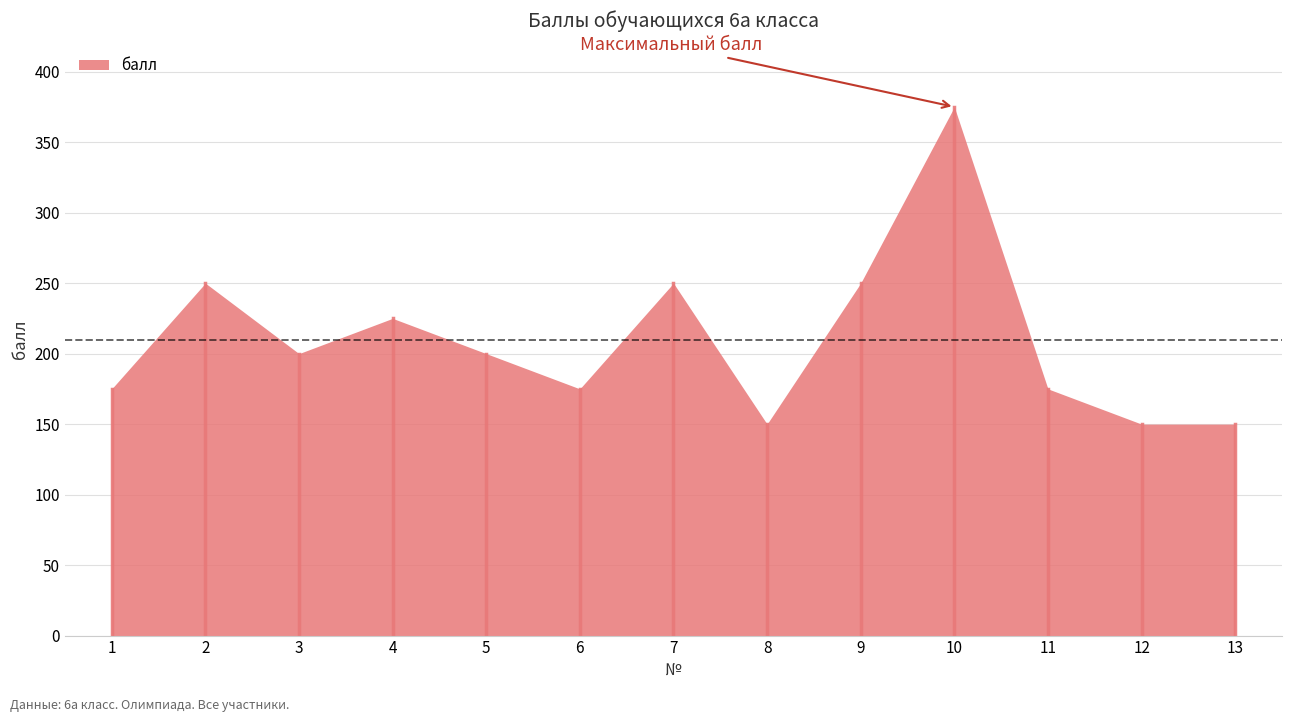

True or false: there are more than 0 points higher than both neighbors.

True